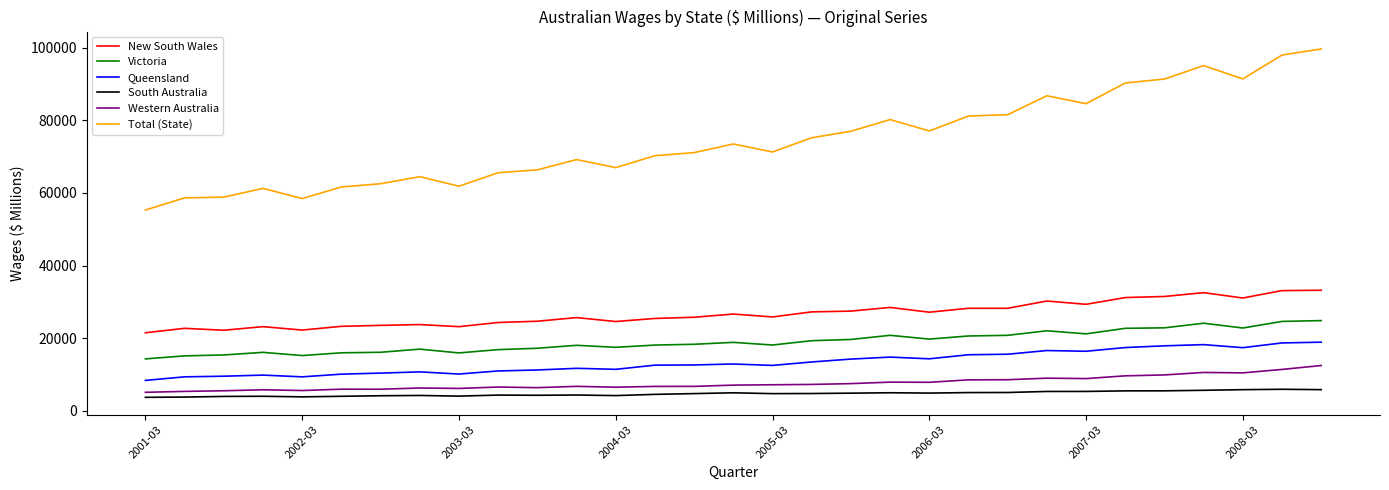

Is this an area chart (filled region under the line)?

No